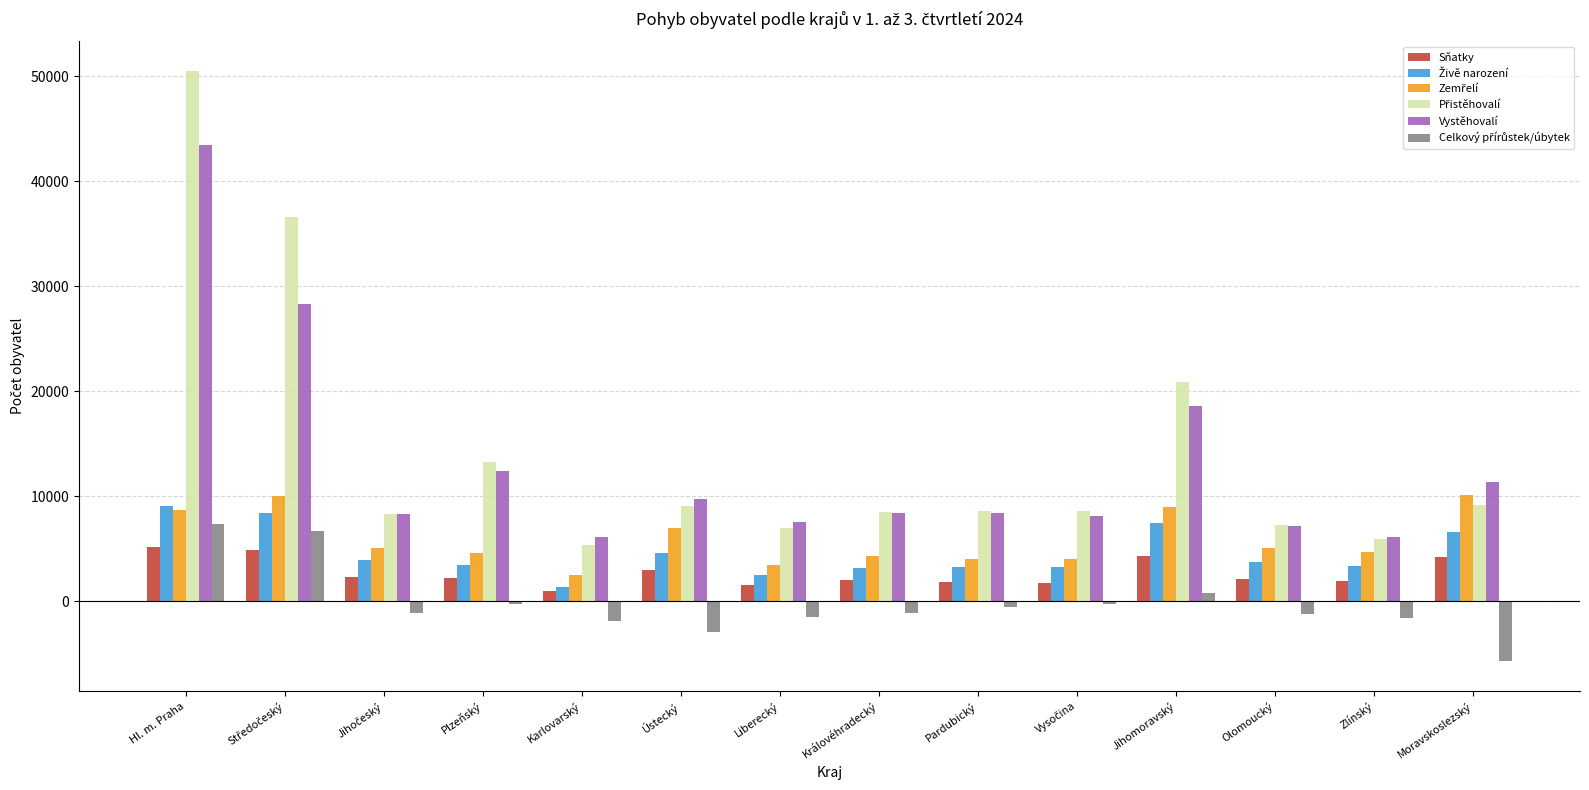

What position from the right is Královéhradecký?

7